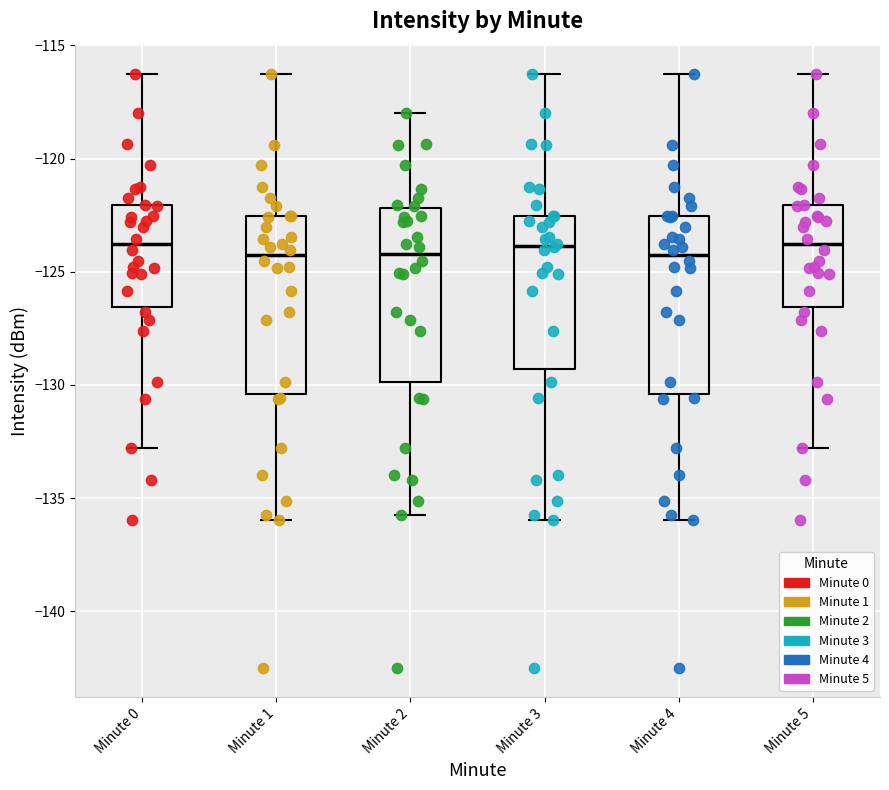

Where does the lower whisker of the box for Minute 4 end on the y-axis? The values are not printed on the chart, so give them approximately, as read against the axis.

-136.0